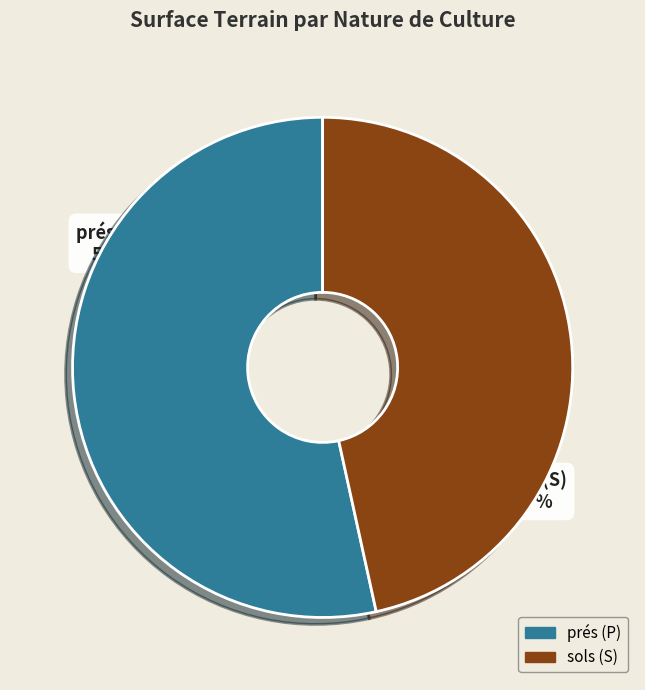

Is the sum of prés (P) and sols (S) greater than half?

Yes